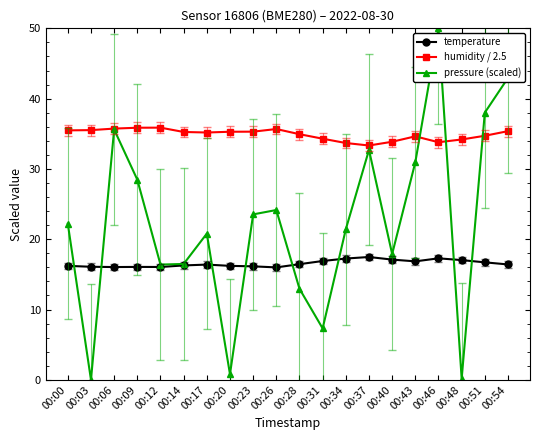

Is it true that temperature equals 4.4 at 00:17?

False